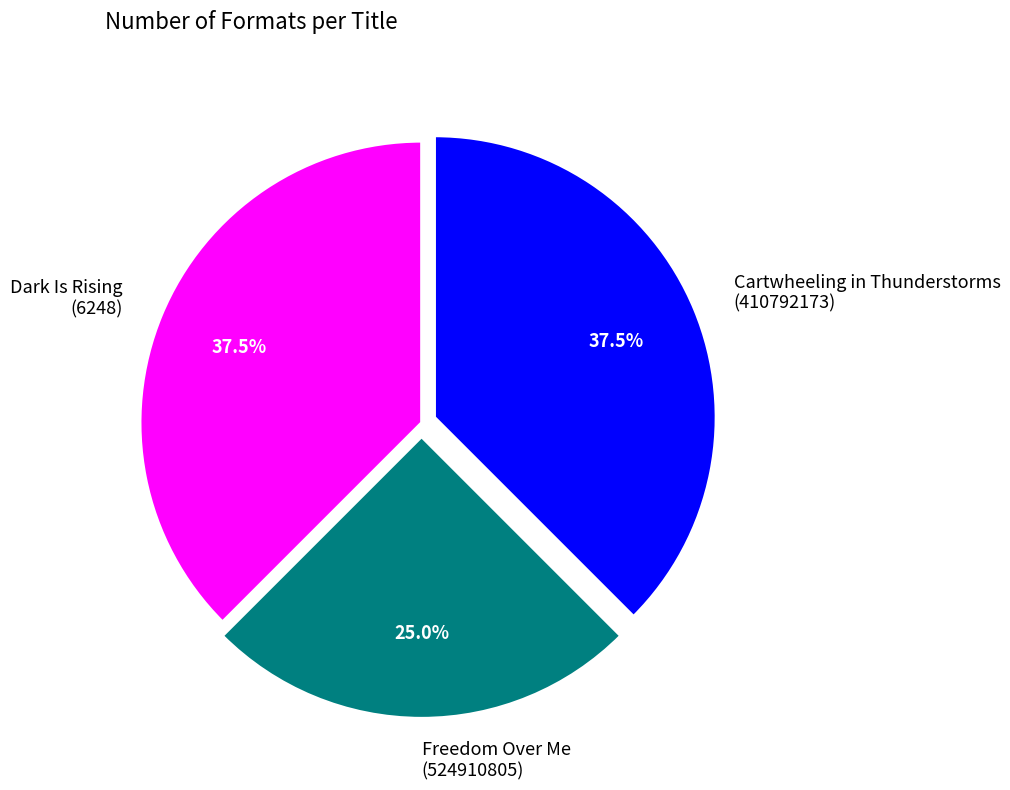

Count the number of slices in the pie.

3